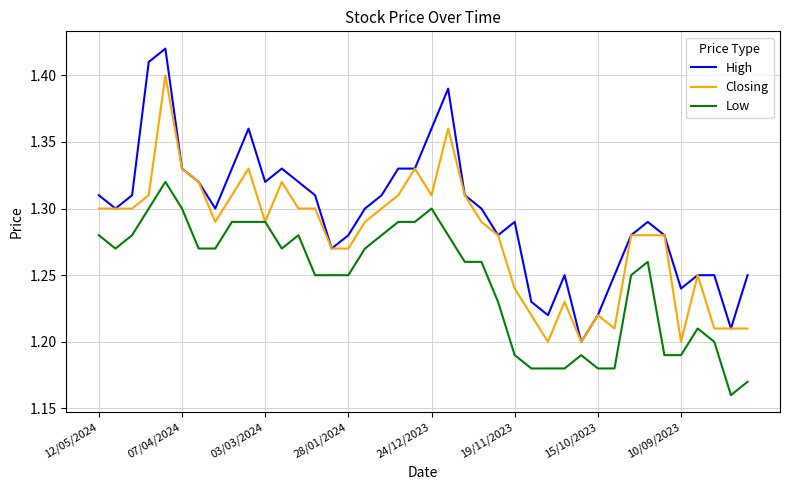

True or false: Closing has more than 1 points higher than both neighbors.

True